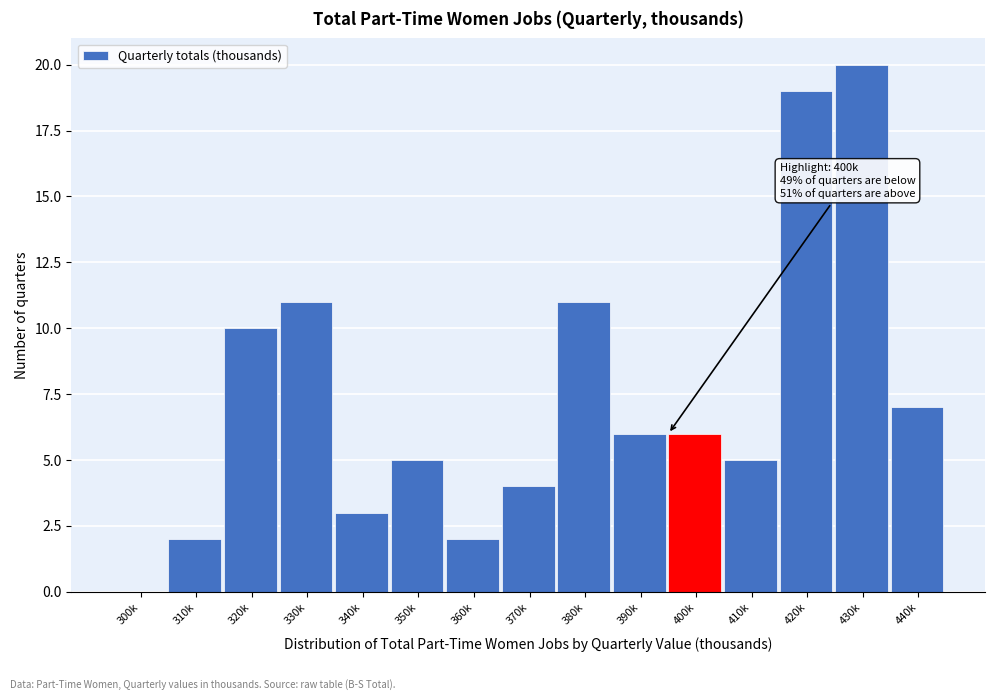

Reading right to left, what are all the values shown in this chart?

440k=7	430k=20	420k=19	410k=5	400k=6	390k=6	380k=11	370k=4	360k=2	350k=5	340k=3	330k=11	320k=10	310k=2	300k=0